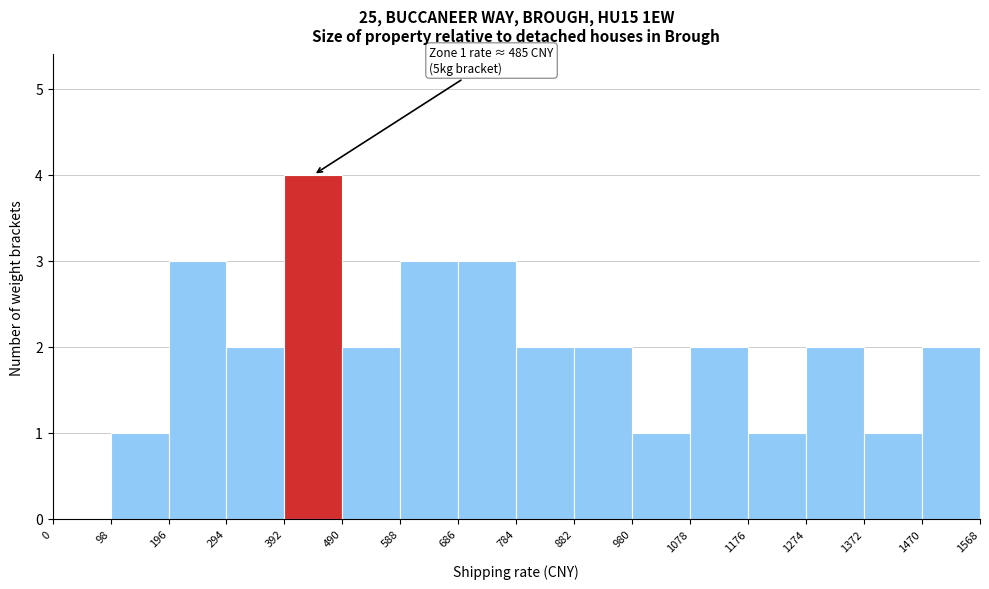

Over which range of the x-axis is the bar tallest?

392 to 490